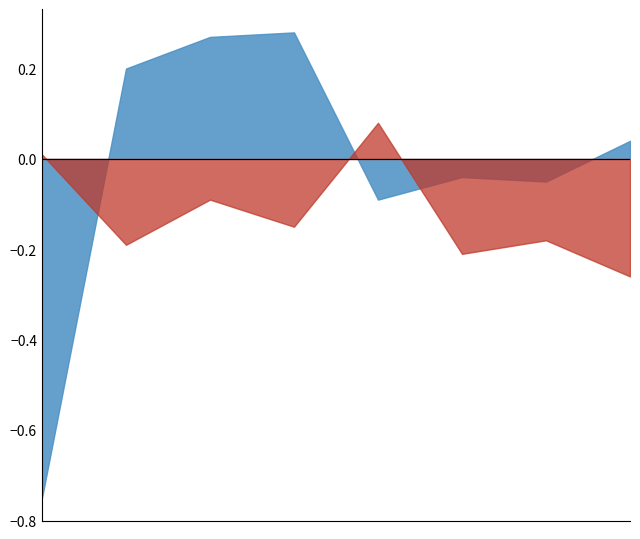

Is it true that Extended Day Fill Rate equals 0.4 at Fall 2013?

False